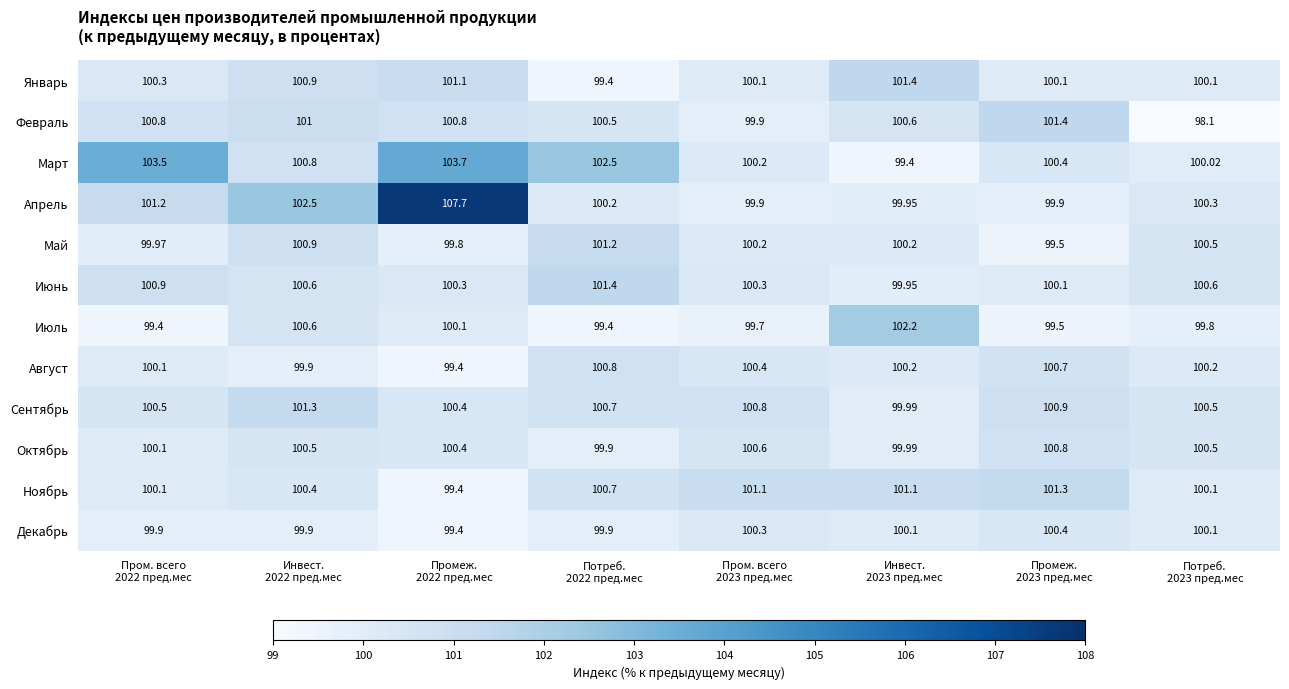

Which series has the largest total across all categories?

Апрель